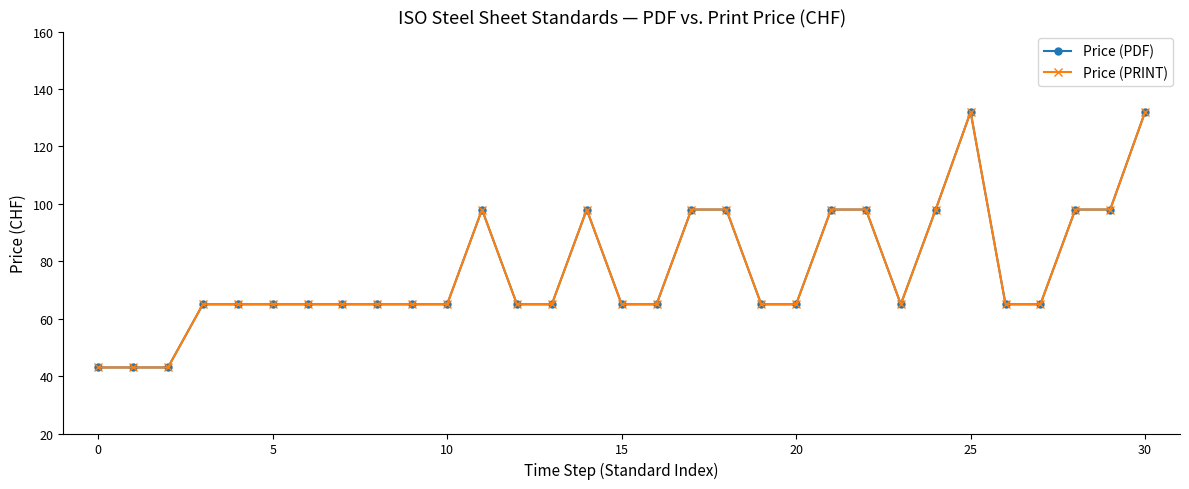

Does the chart have visible grid lines?

No